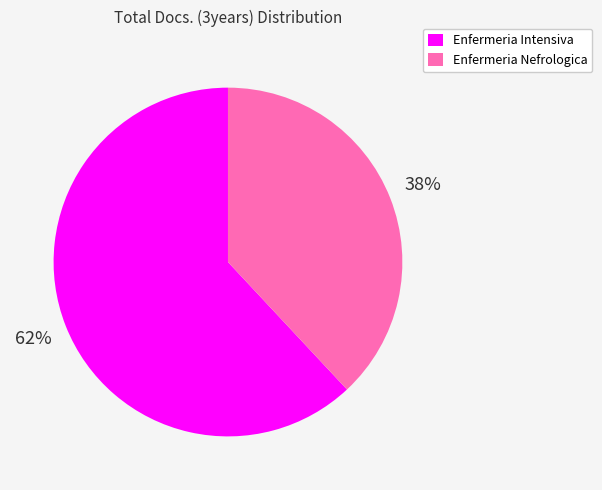

Does Enfermeria Nefrologica represent more than half of the total?

No